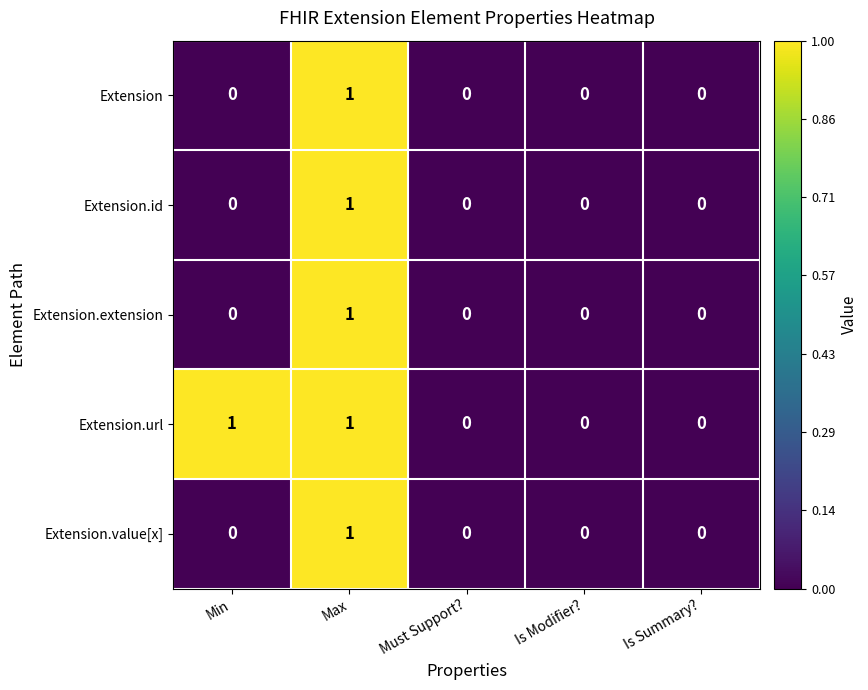

Is it true that Extension.value[x] equals 0 at Must Support??

True